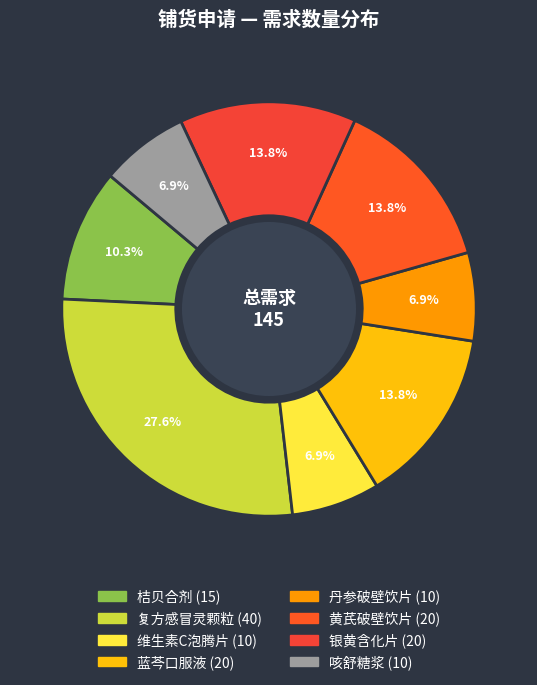

How many slices are in this pie chart?

8